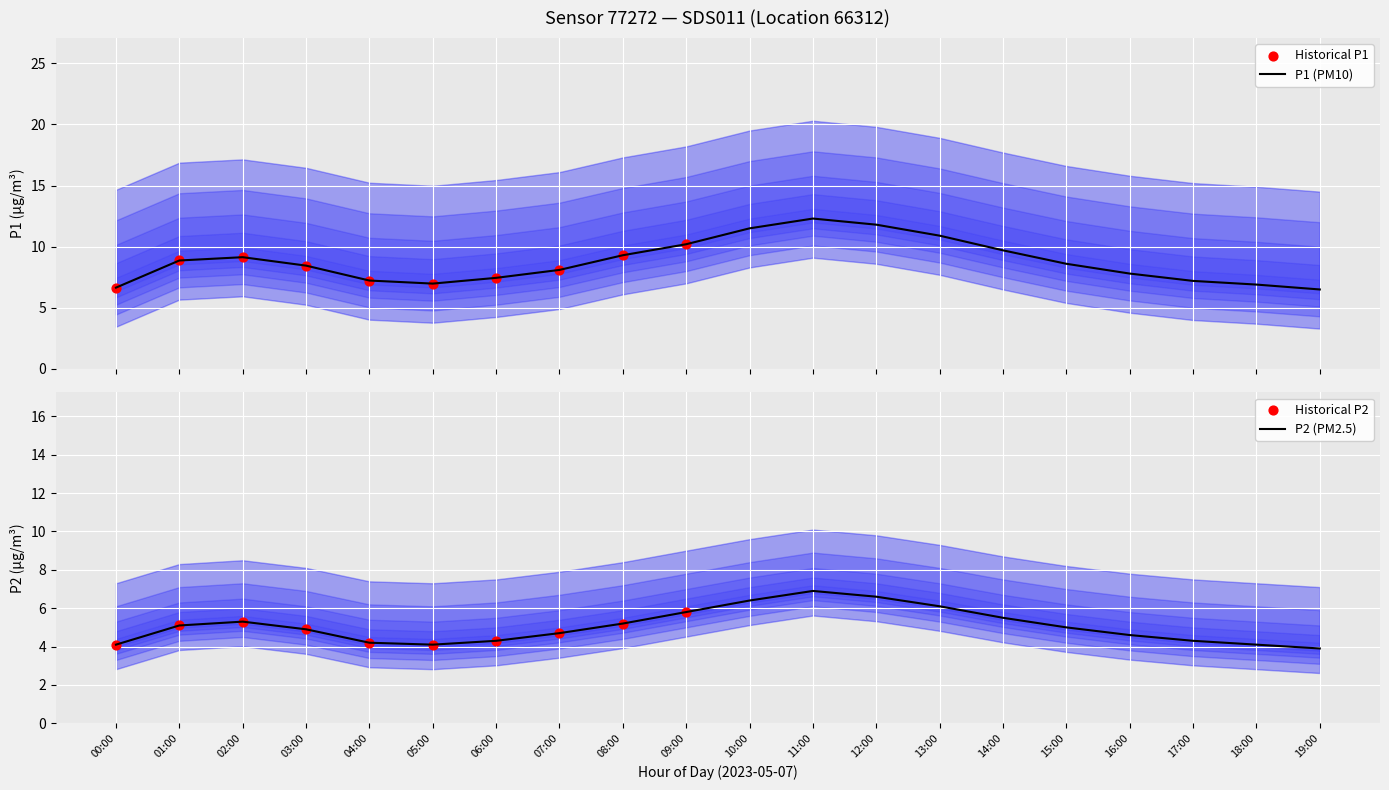

Which series reaches the minimum Y coordinate?

P2